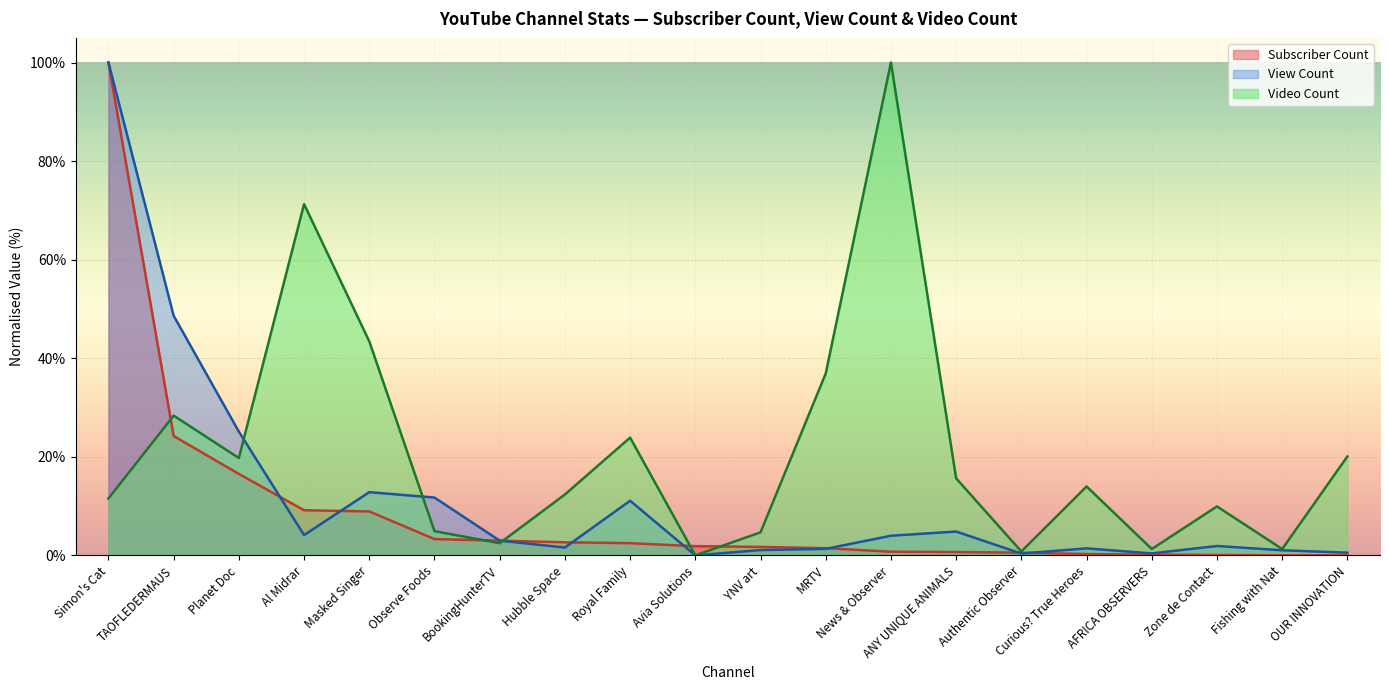

At which category is the sum across all series the highest?

Simon's Cat